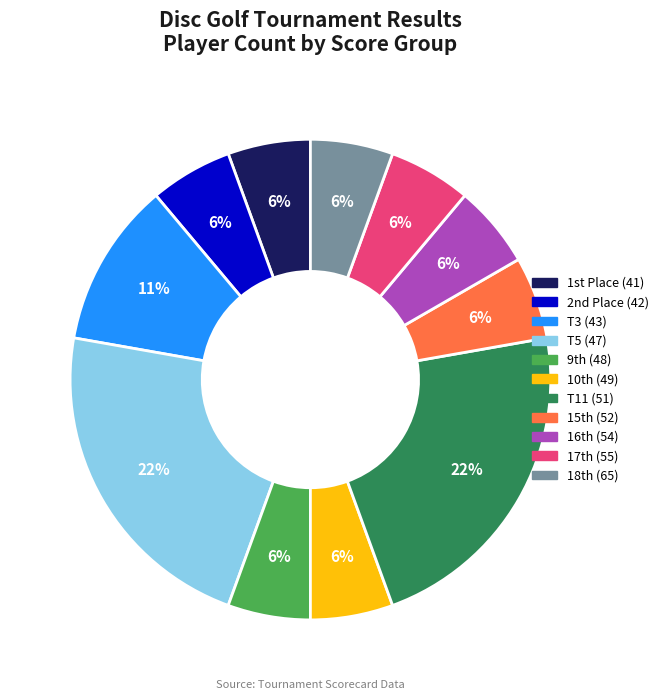

Does any single category account for the majority?

No